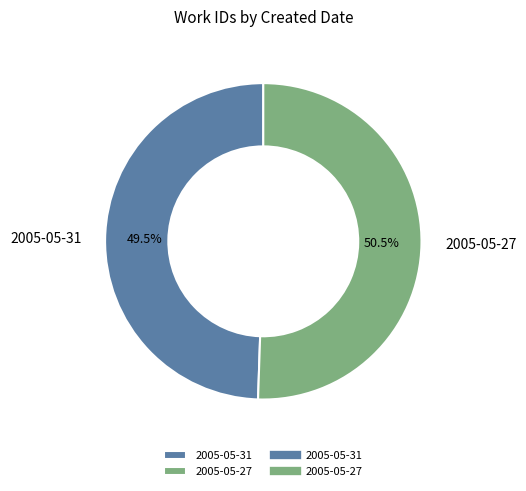

Is there any slice that represents more than half of the pie?

Yes